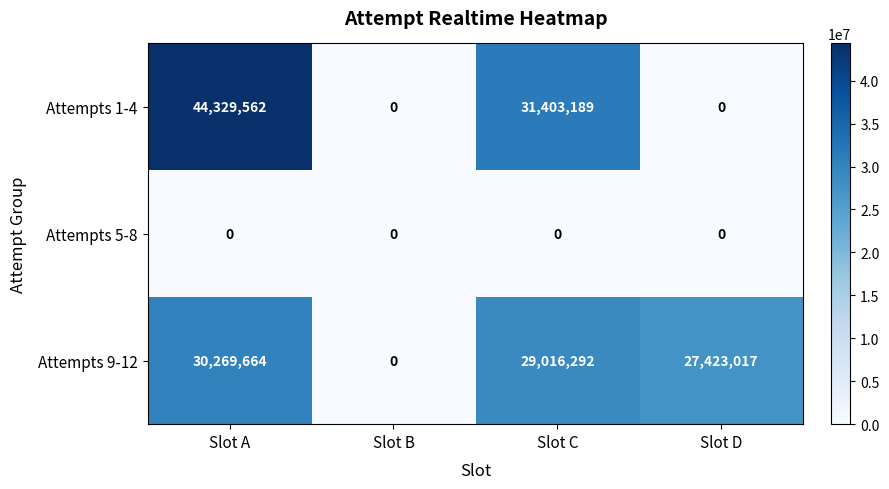

Count the Attempts 1-4 values in the range 0 to 44329562.

4